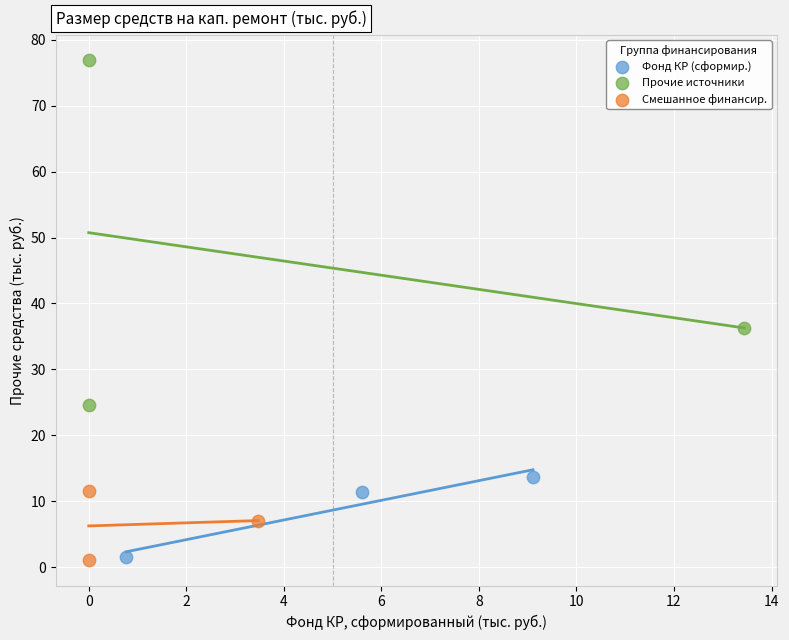

Which series has the widest spread of Y values?

Прочие источники